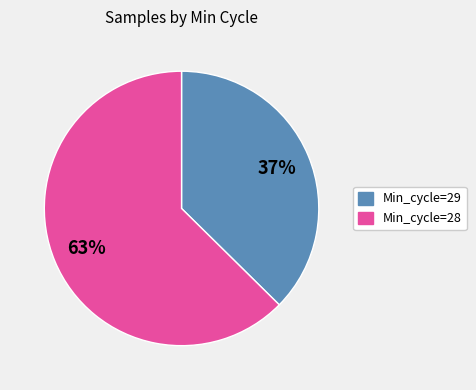

Is there any slice that represents more than half of the pie?

Yes